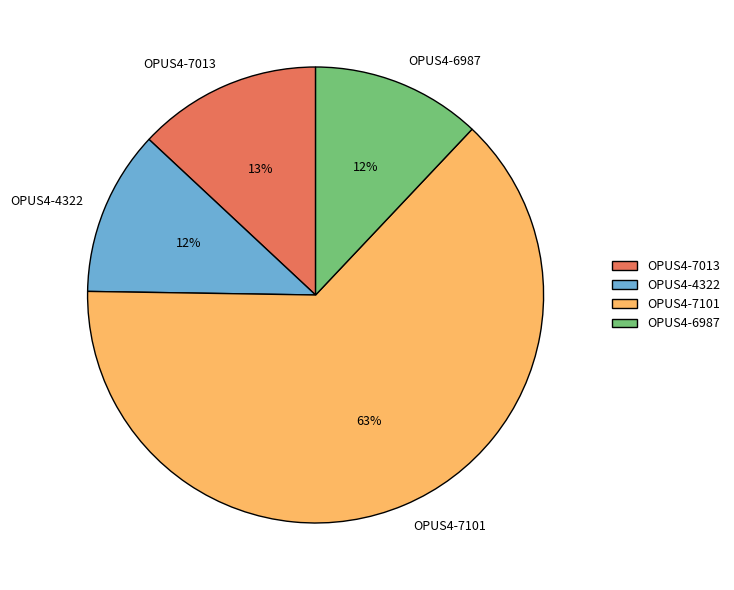

How many slices are in this pie chart?

4